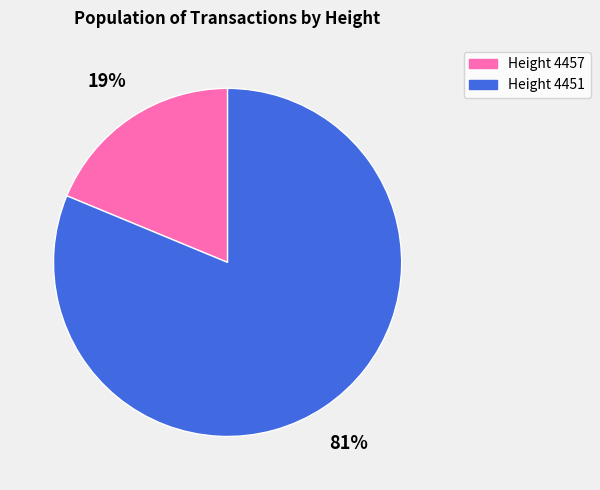

Is there a majority slice in this chart?

Yes